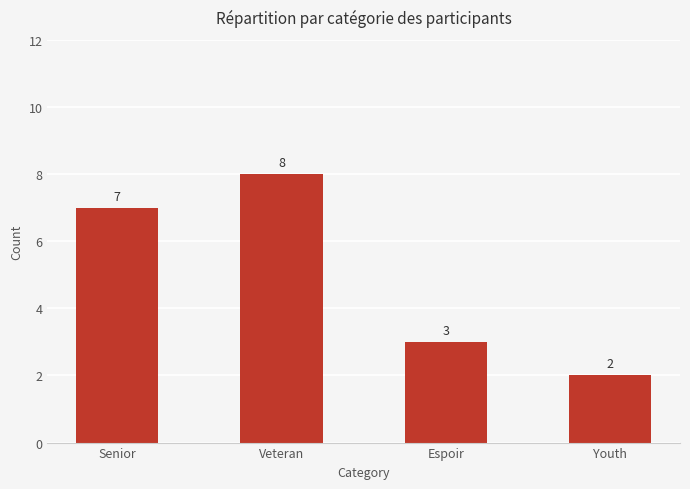

Are the bars grouped side by side (vs. stacked)?

No